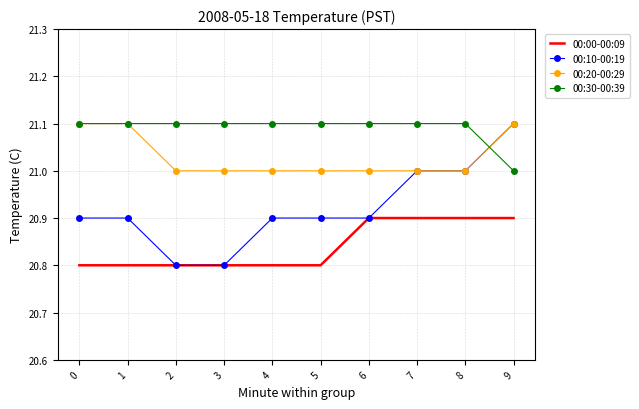

What is the sum of the 00:30-00:39 values at 5 and 0?

42.2